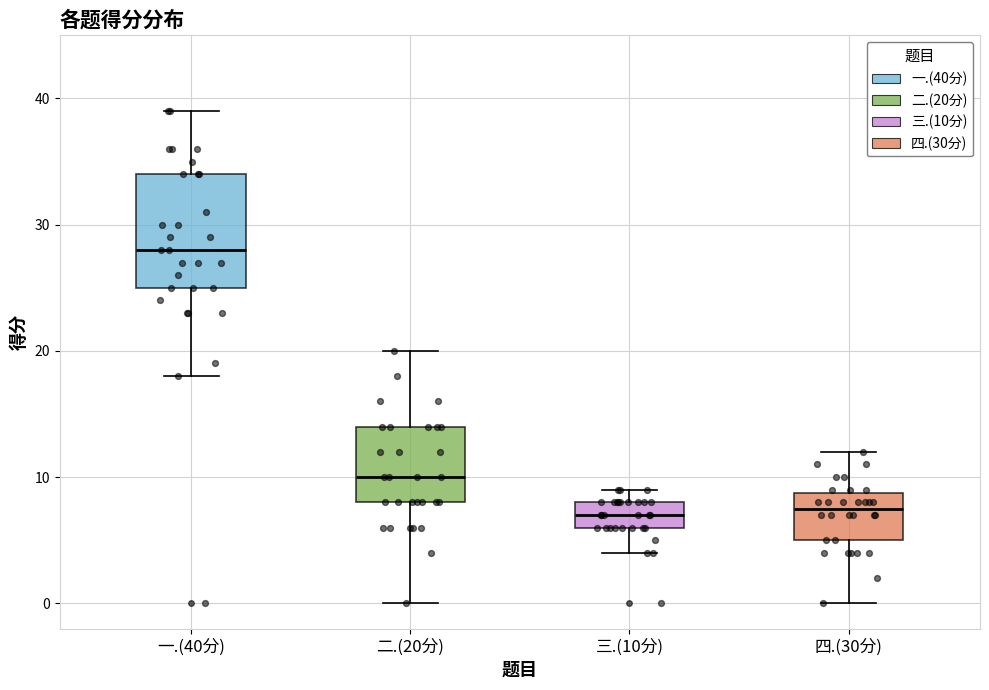

Where does the median line of the box for 二.(20分) sit on the y-axis? The values are not printed on the chart, so give them approximately, as read against the axis.

10